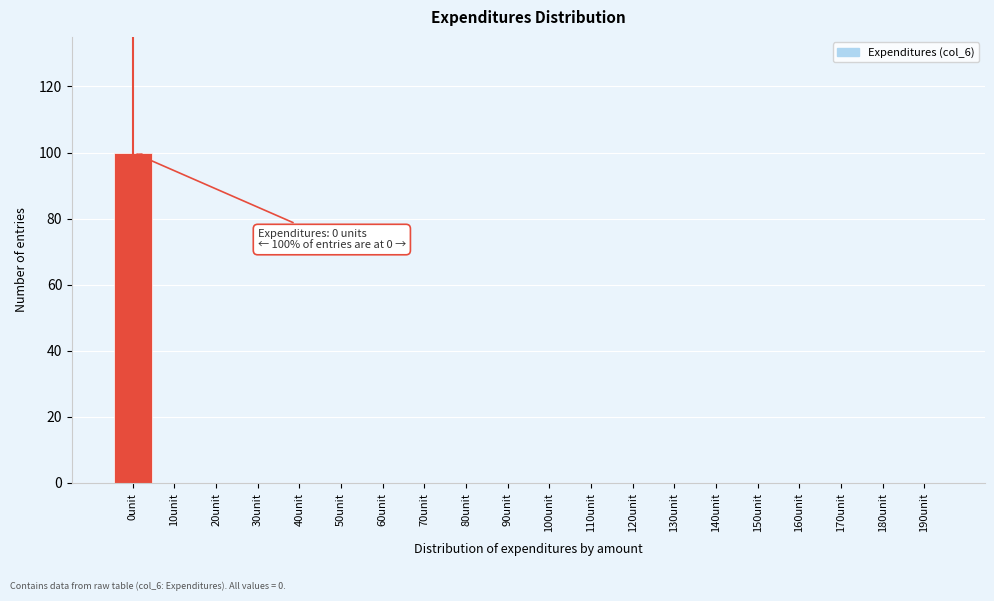

Reading left to right, extract all data points from this chart.

0unit=100	10unit=0	20unit=0	30unit=0	40unit=0	50unit=0	60unit=0	70unit=0	80unit=0	90unit=0	100unit=0	110unit=0	120unit=0	130unit=0	140unit=0	150unit=0	160unit=0	170unit=0	180unit=0	190unit=0